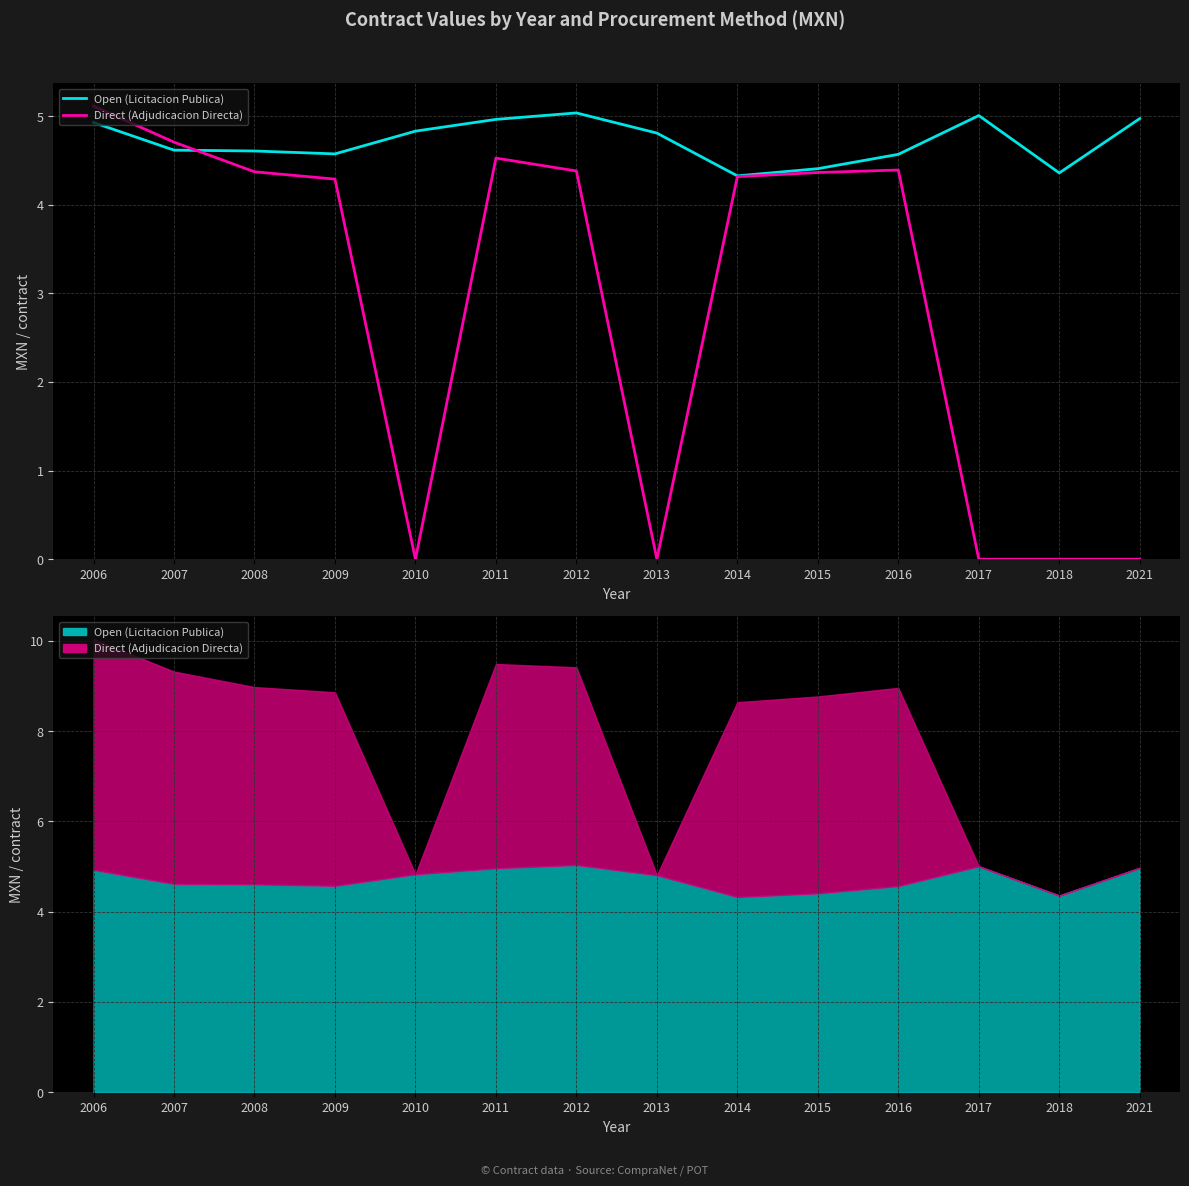

What is the sum of all Open (Licitacion Publica) values?

66.0